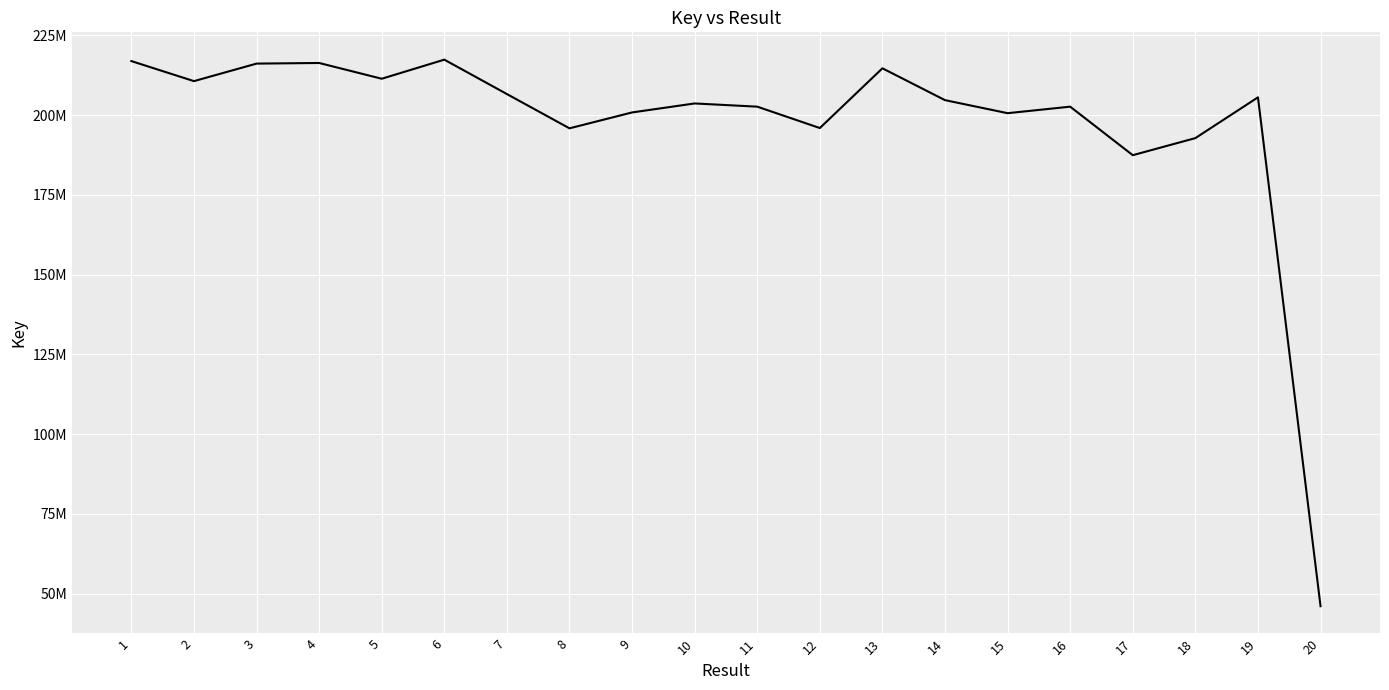

List the labels in order of value, largest first.

6, 1, 4, 3, 13, 5, 2, 7, 19, 14, 10, 11, 16, 9, 15, 12, 8, 18, 17, 20